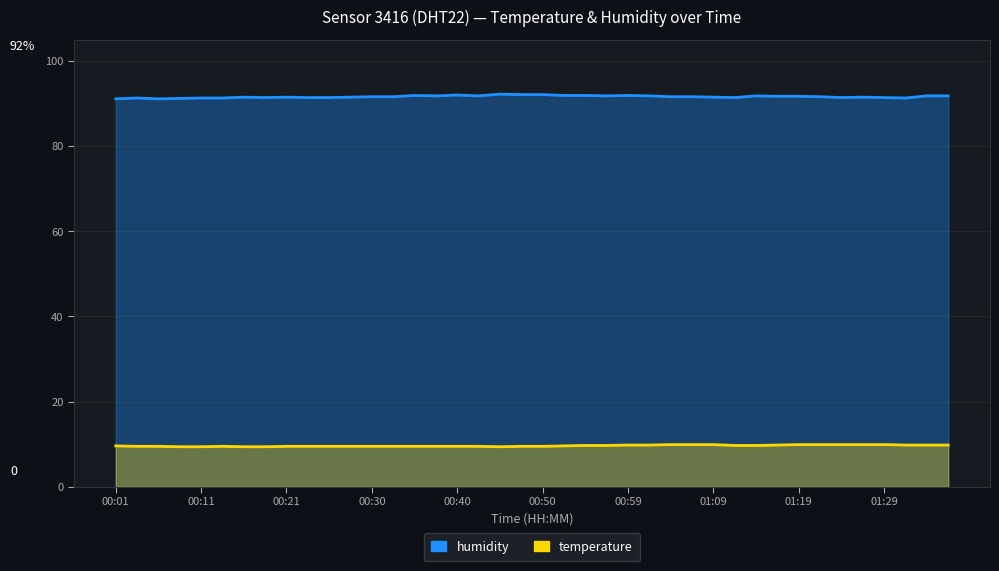

Is the value of temperature at 01:12 greater than the value of humidity at 00:57?

No